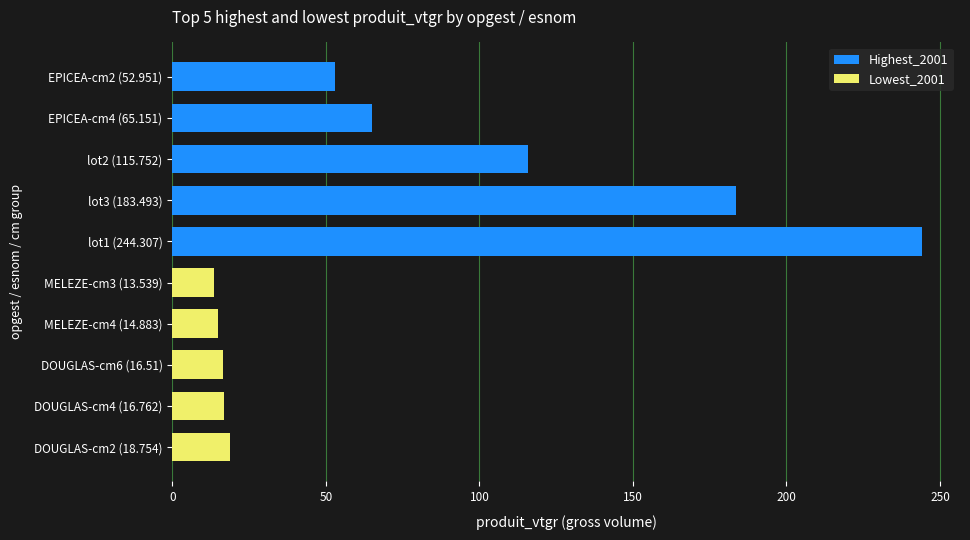

List the series in order of their overall mean, highest first.

Highest_2001, Lowest_2001